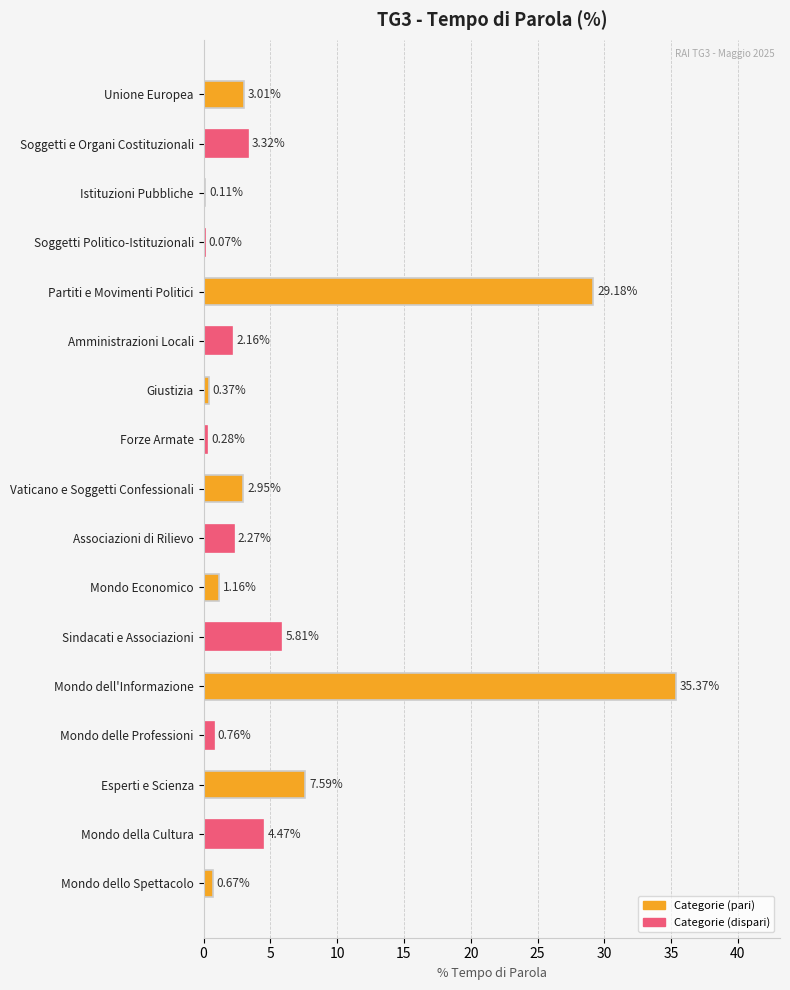

What is the sum of the values at Mondo dell'Informazione and Mondo dello Spettacolo?

36.0